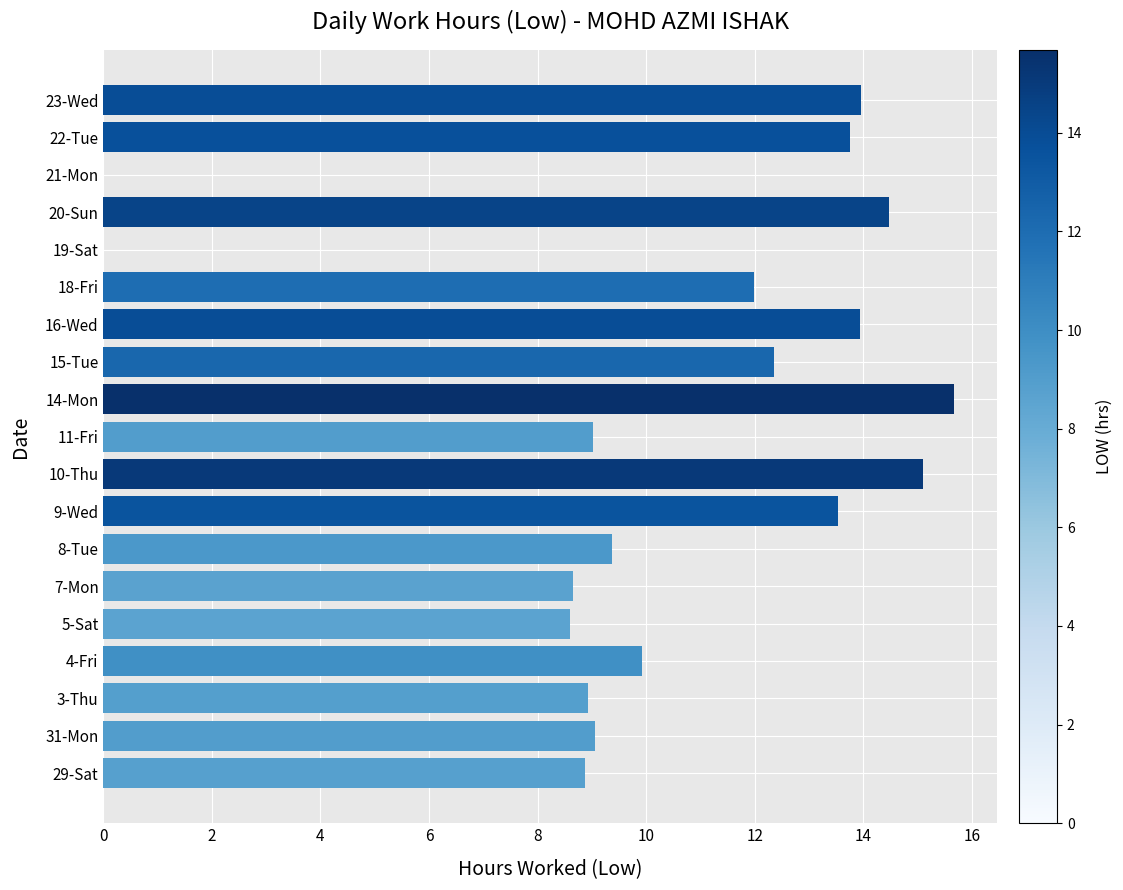

Are the bars grouped side by side (vs. stacked)?

No